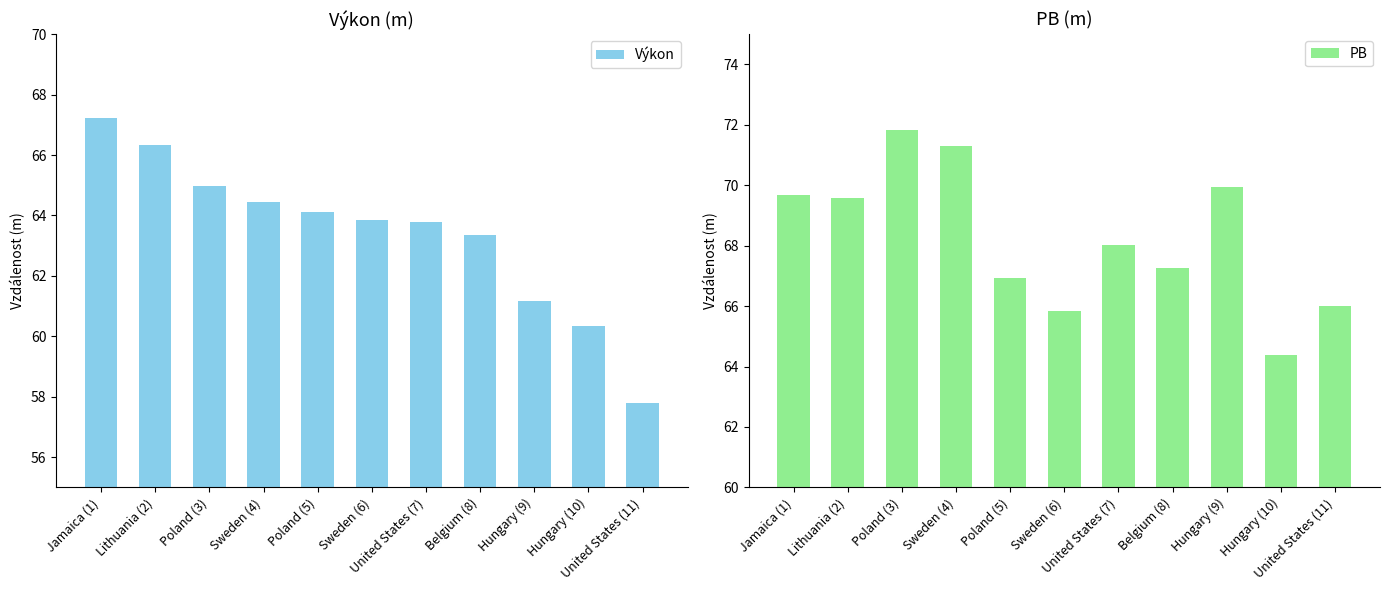

Read the Výkon value at Sweden (4).

64.5